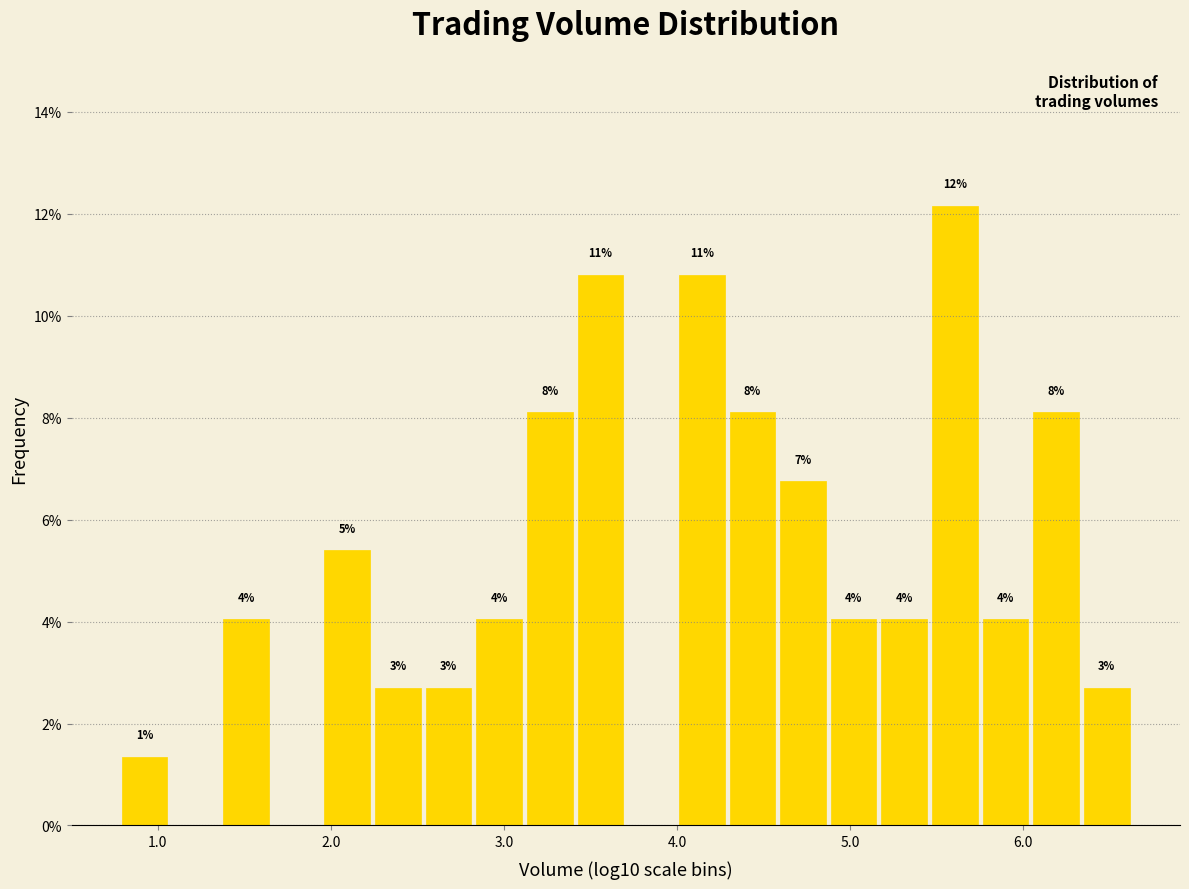

Around what value on the x-axis is the tallest bar? Give the approximate position of its centre, as read against the axis.

5.6